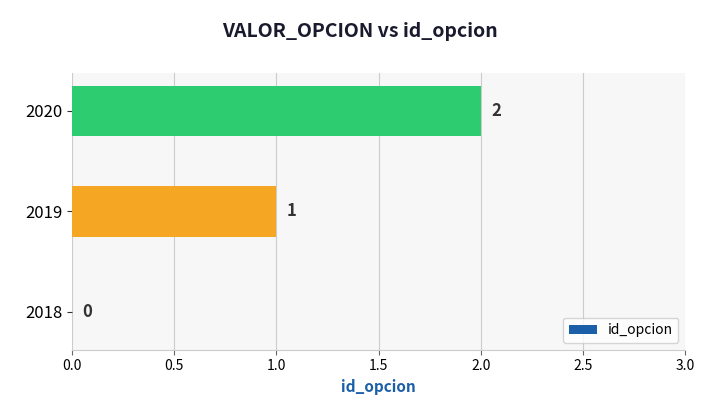

Where is the data nearest to the value 1?

2019